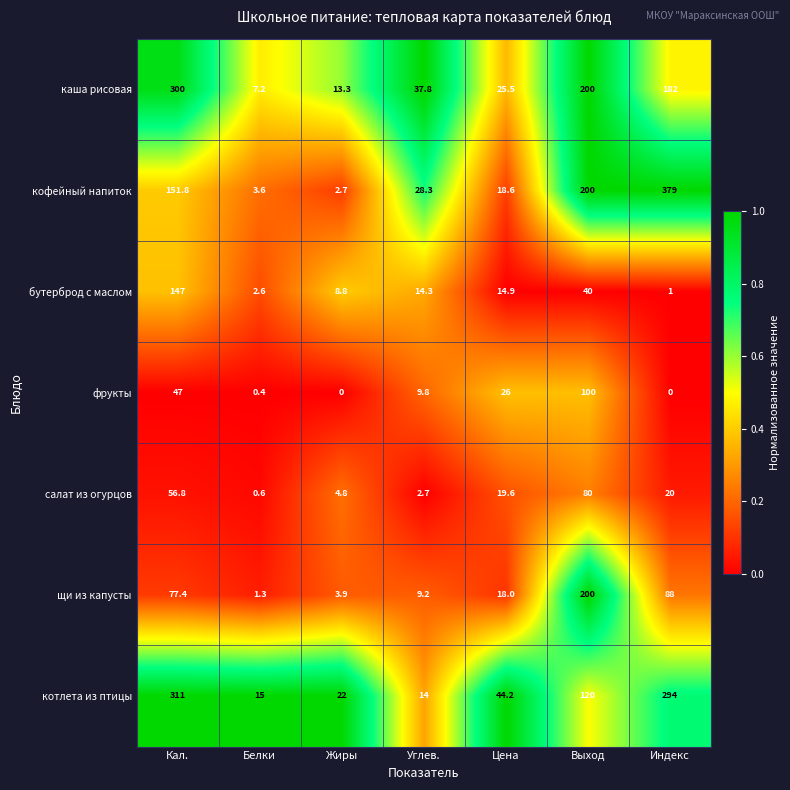

What is the highest value of the щи из капусты series?

200.0